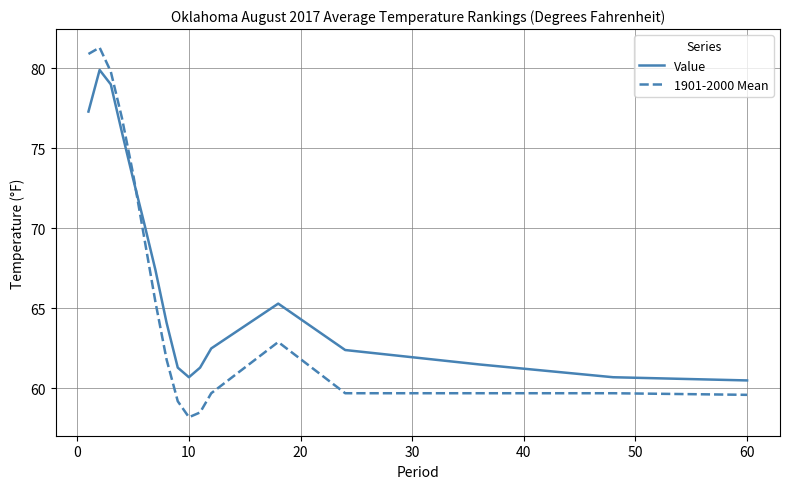

How many values in the 1901-2000 Mean series exceed 61?

9